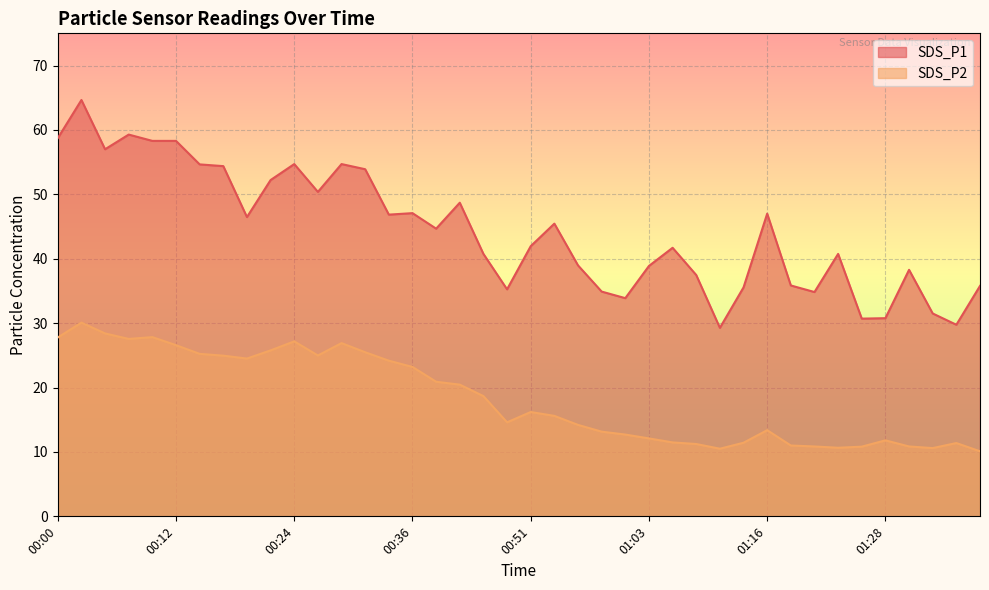

At which category does SDS_P2 reach its first local peak?

00:02